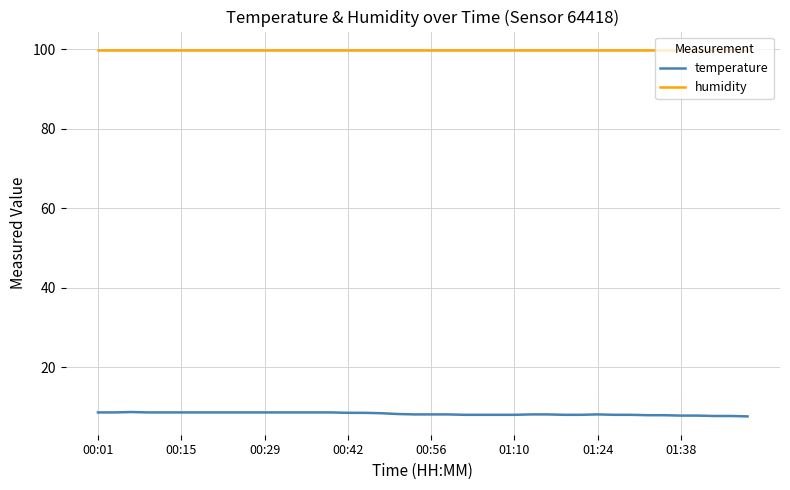

Rank the series by their maximum value, from highest to lowest.

humidity, temperature